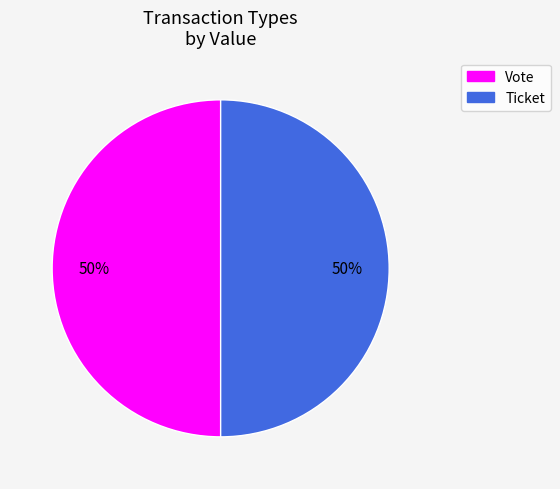

To the nearest percent, what is the average slice percentage?

50%